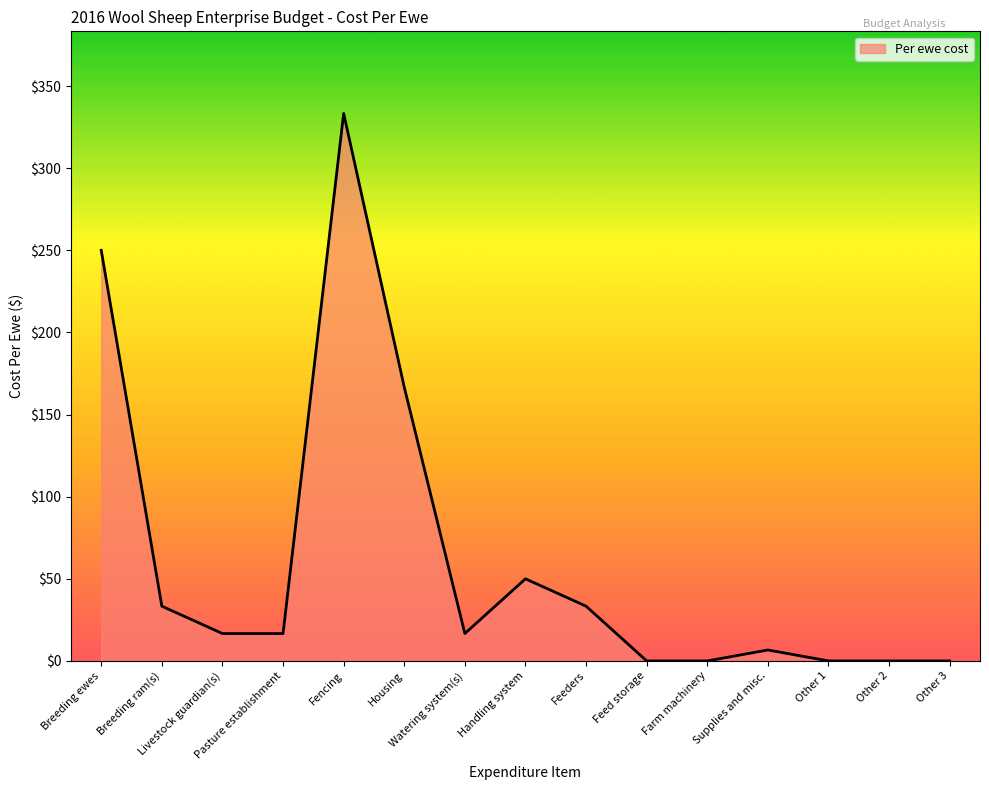

Between Fencing and Supplies and misc., which is larger?

Fencing